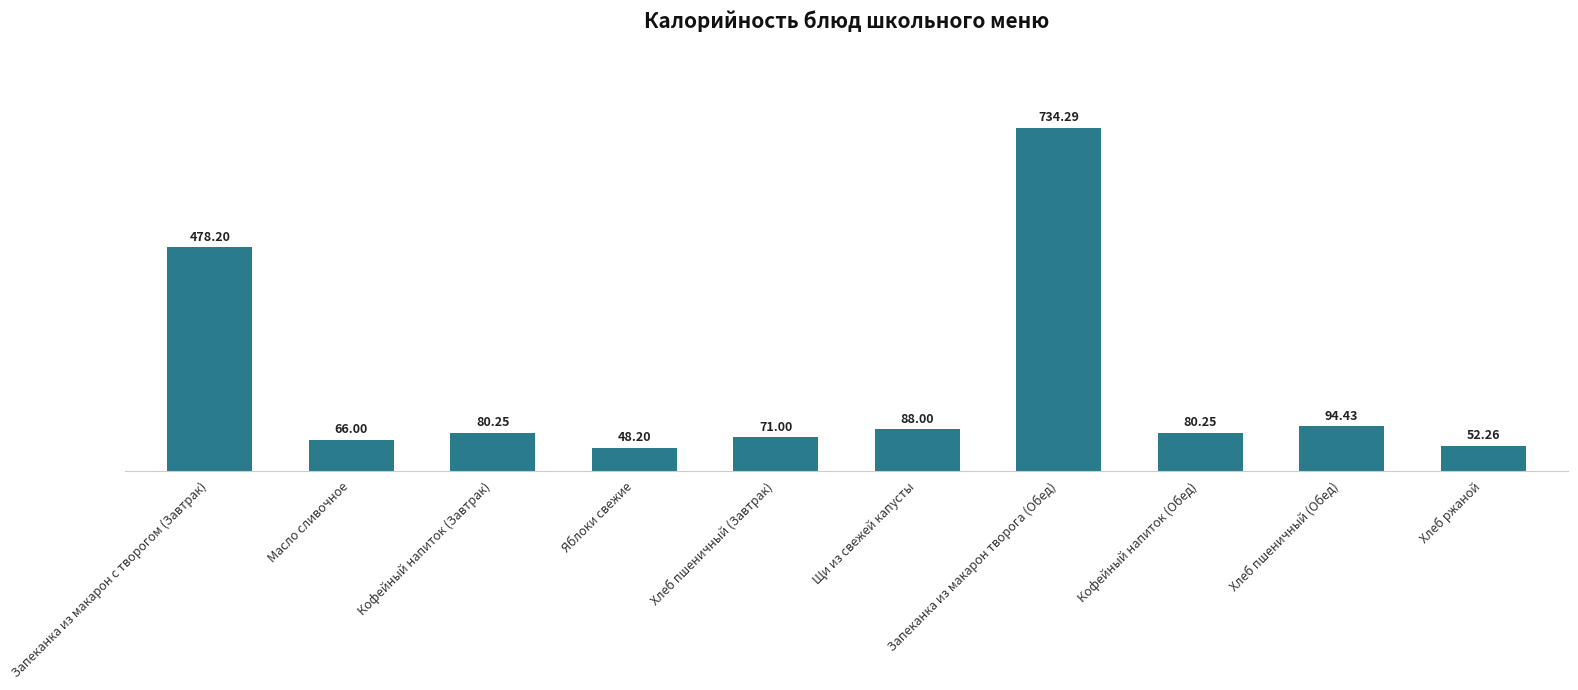

How many data points does each series have?

10